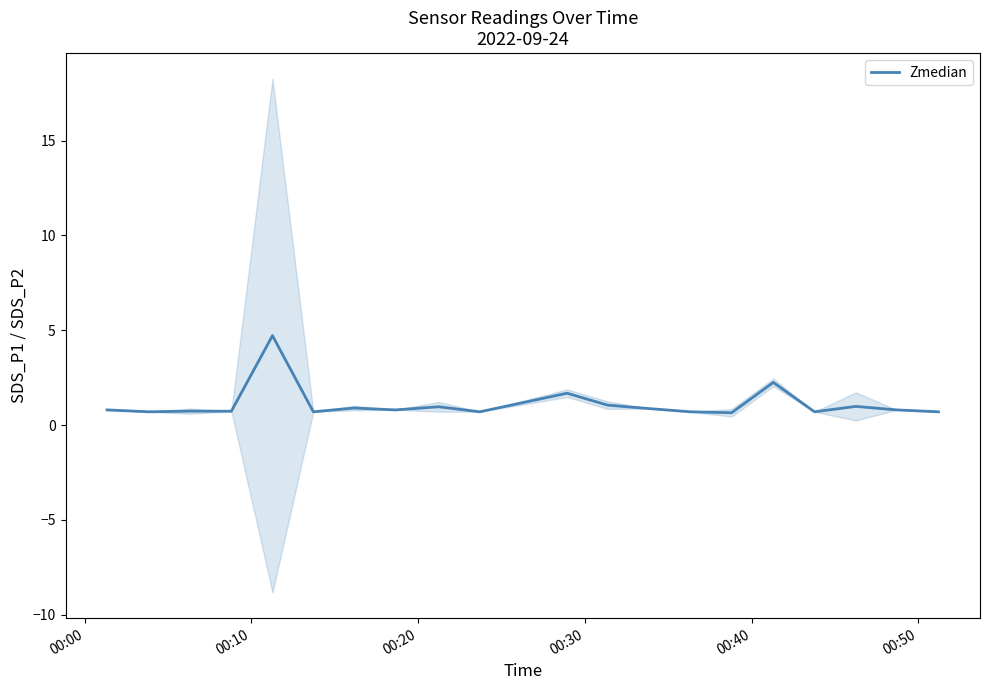

Does the chart have visible grid lines?

No